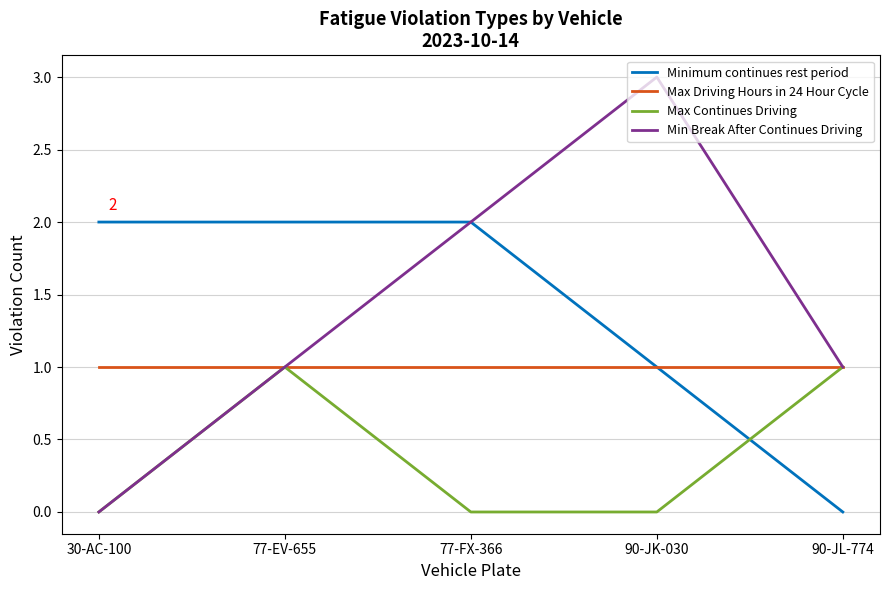

Reading left to right, what are all the values shown in this chart?

Minimum continues rest period: 2	2	2	1	0
Max Driving Hours in 24 Hour Cycle: 1	1	1	1	1
Max Continues Driving: 0	1	0	0	1
Min Break After Continues Driving: 0	1	2	3	1